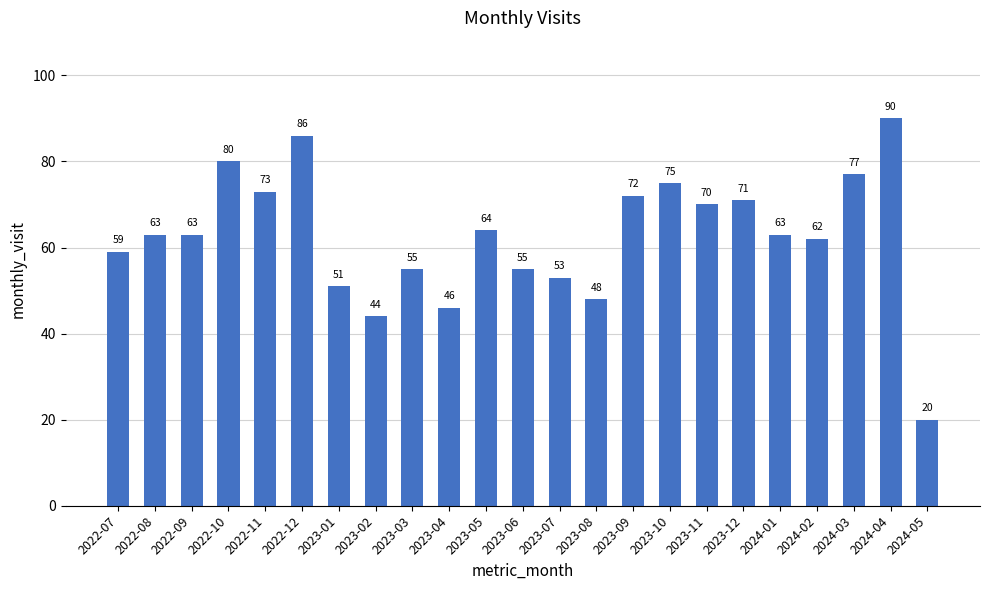

What position from the left is 2022-12?

6